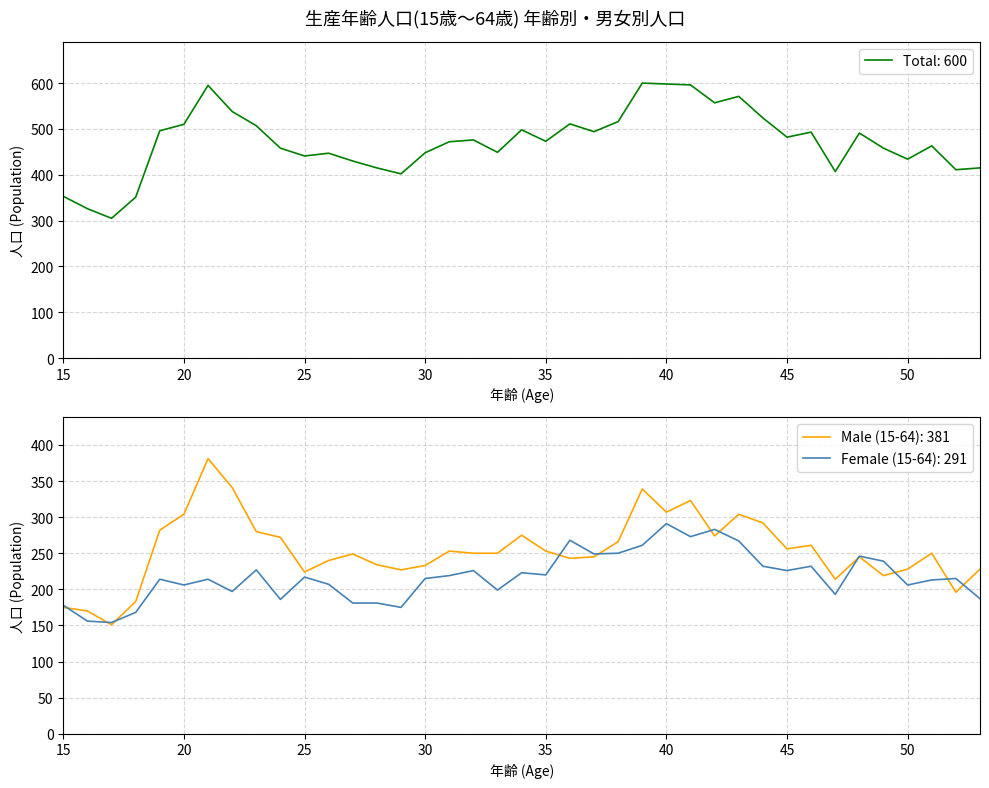

Count the number of data series in this chart.

3